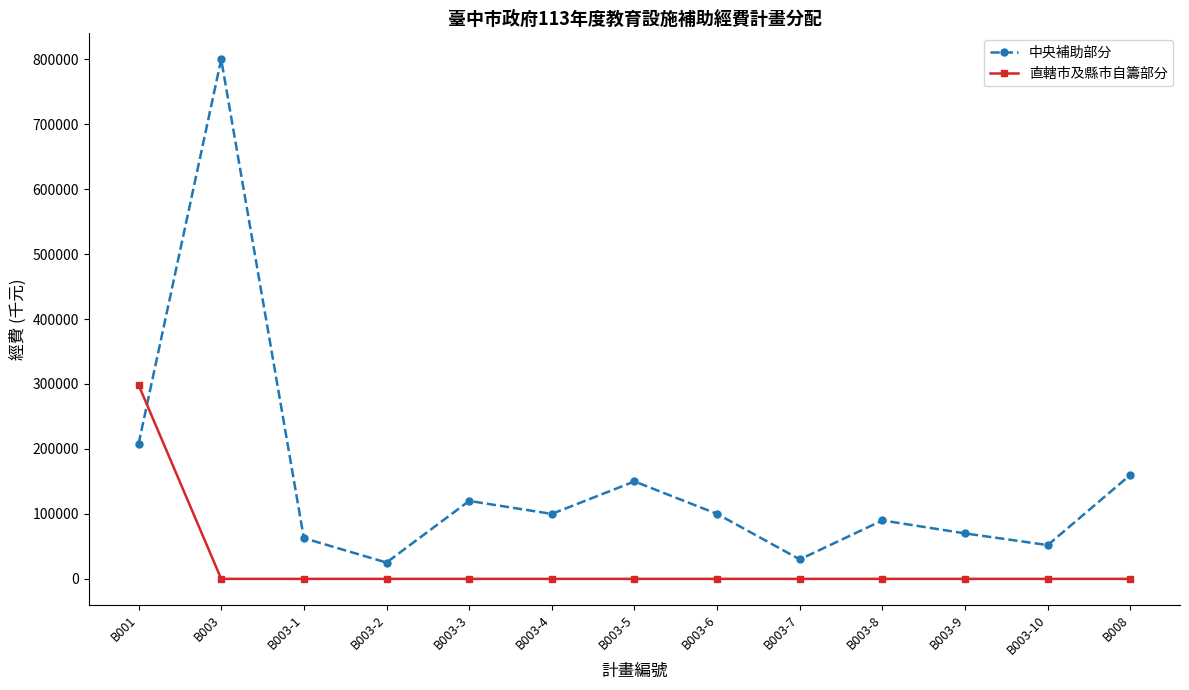

Rank the series at B003 from highest to lowest value.

中央補助部分, 直轄市及縣市自籌部分